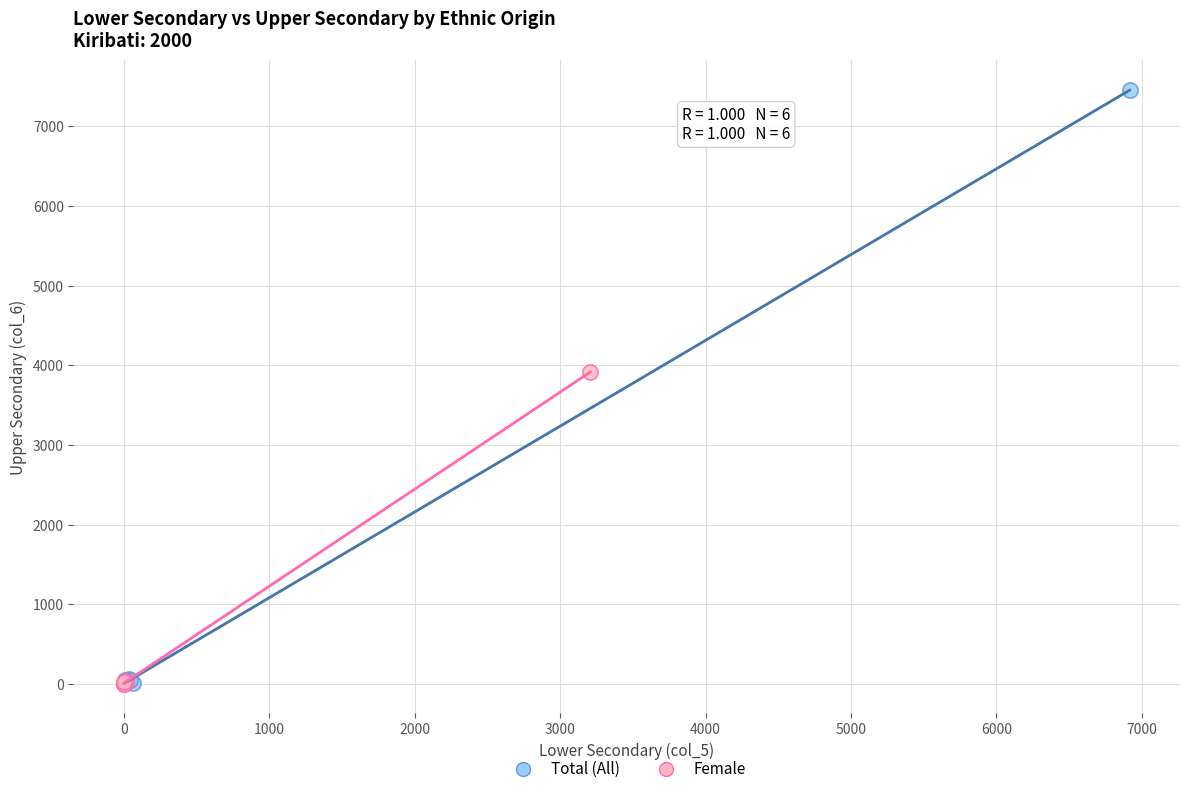

Which series contains the highest Y value?

Total (All)